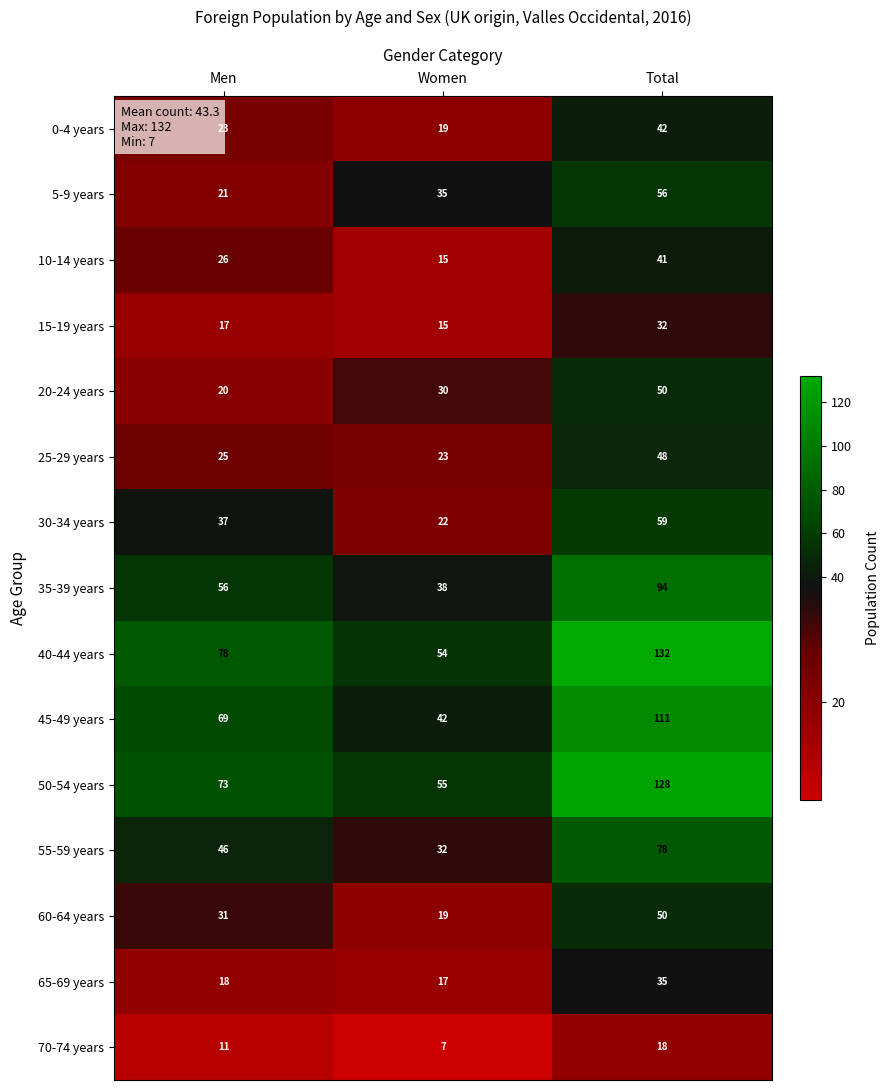

What is the difference between the maximum and minimum values in the 15-19 years series?

17